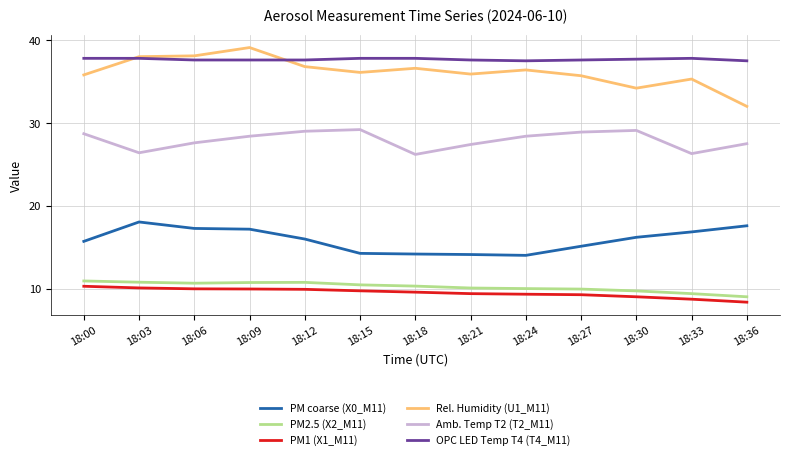

The value of Amb. Temp T2 (T2_M11) at 18:00 is 28.7. True or false?

True